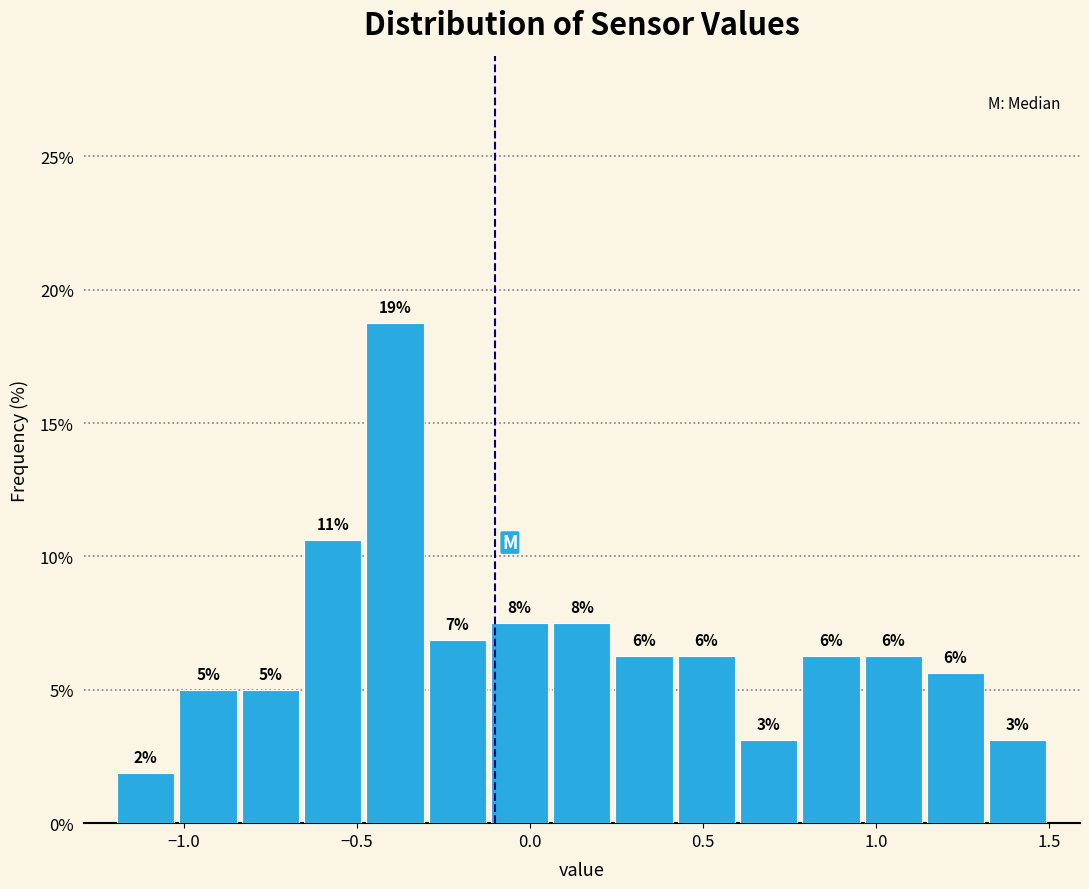

Read against the x-axis, roughly where is the centre of the tallest bar?

-0.40